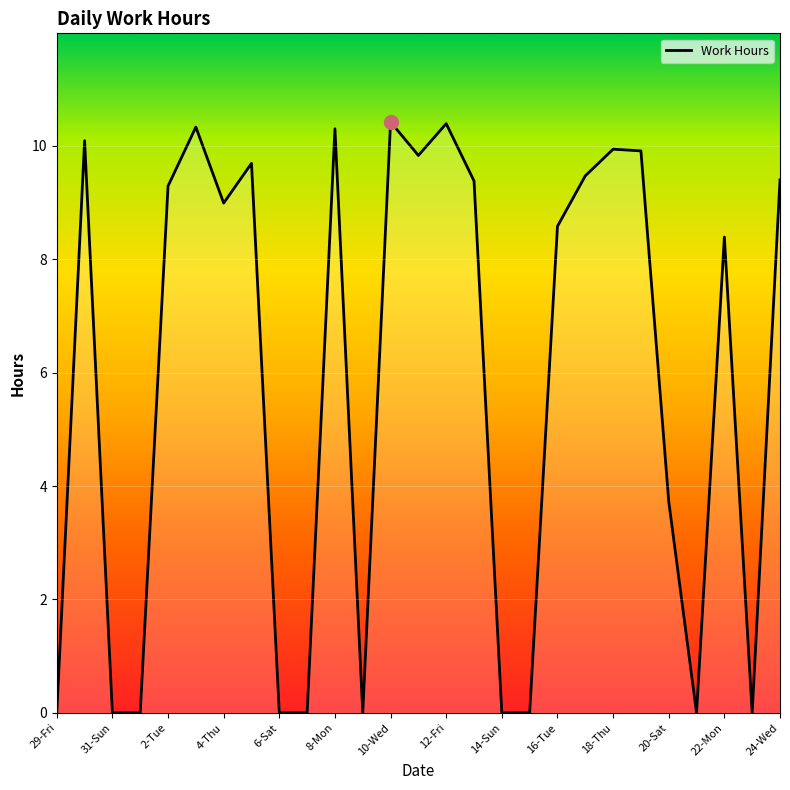

What is the difference between the maximum and minimum values?

10.4